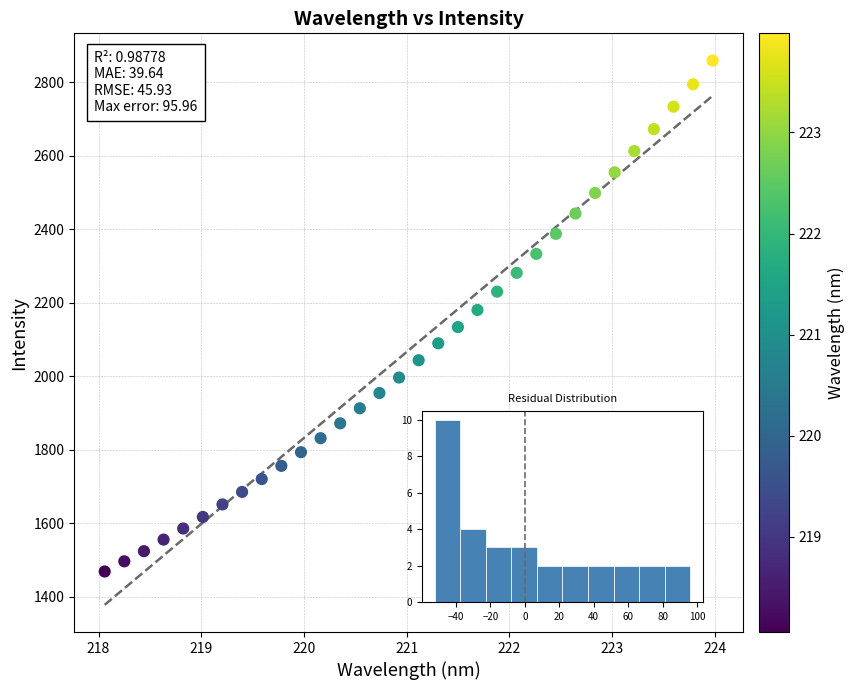

What is the range of Y values (max minus min)?

1391.5